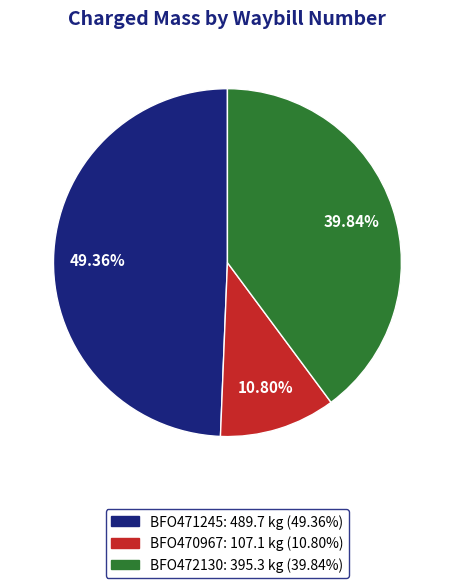

Does any single category account for the majority?

No